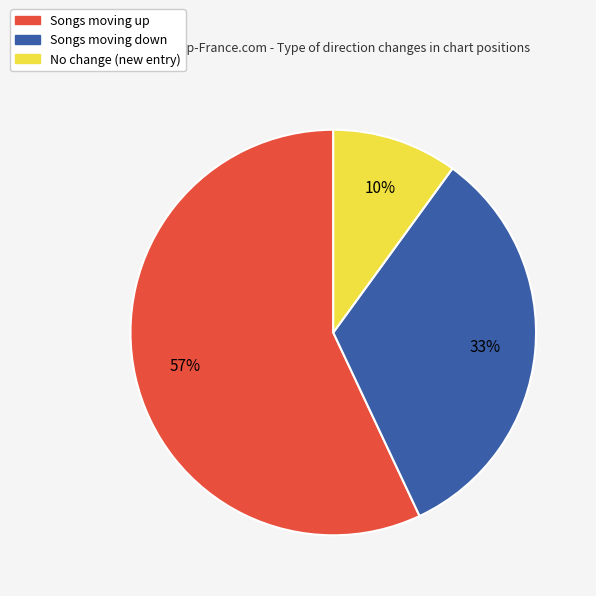

True or false: Songs moving down accounts for 33% of the total.

True